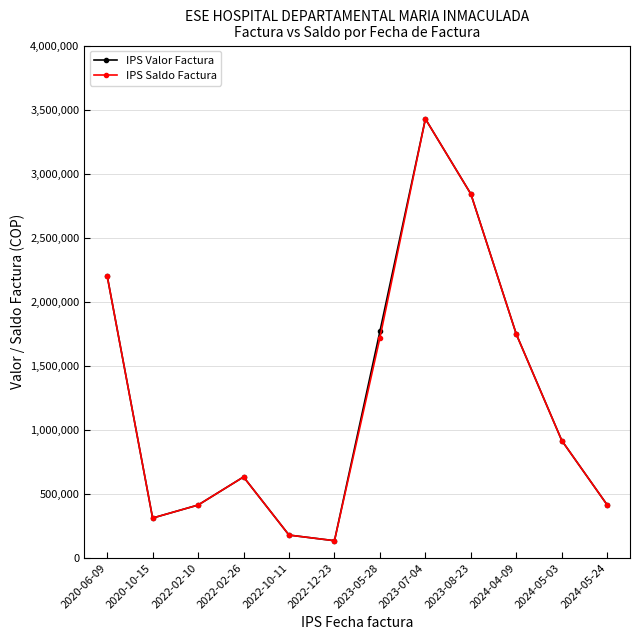

In IPS Valor Factura, how many points are lower than both neighbors (excluding endpoints)?

2